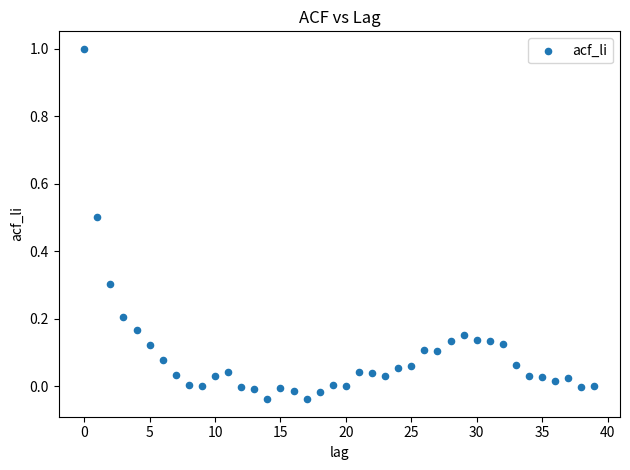

What is the range of Y values (max minus min)?

1.0